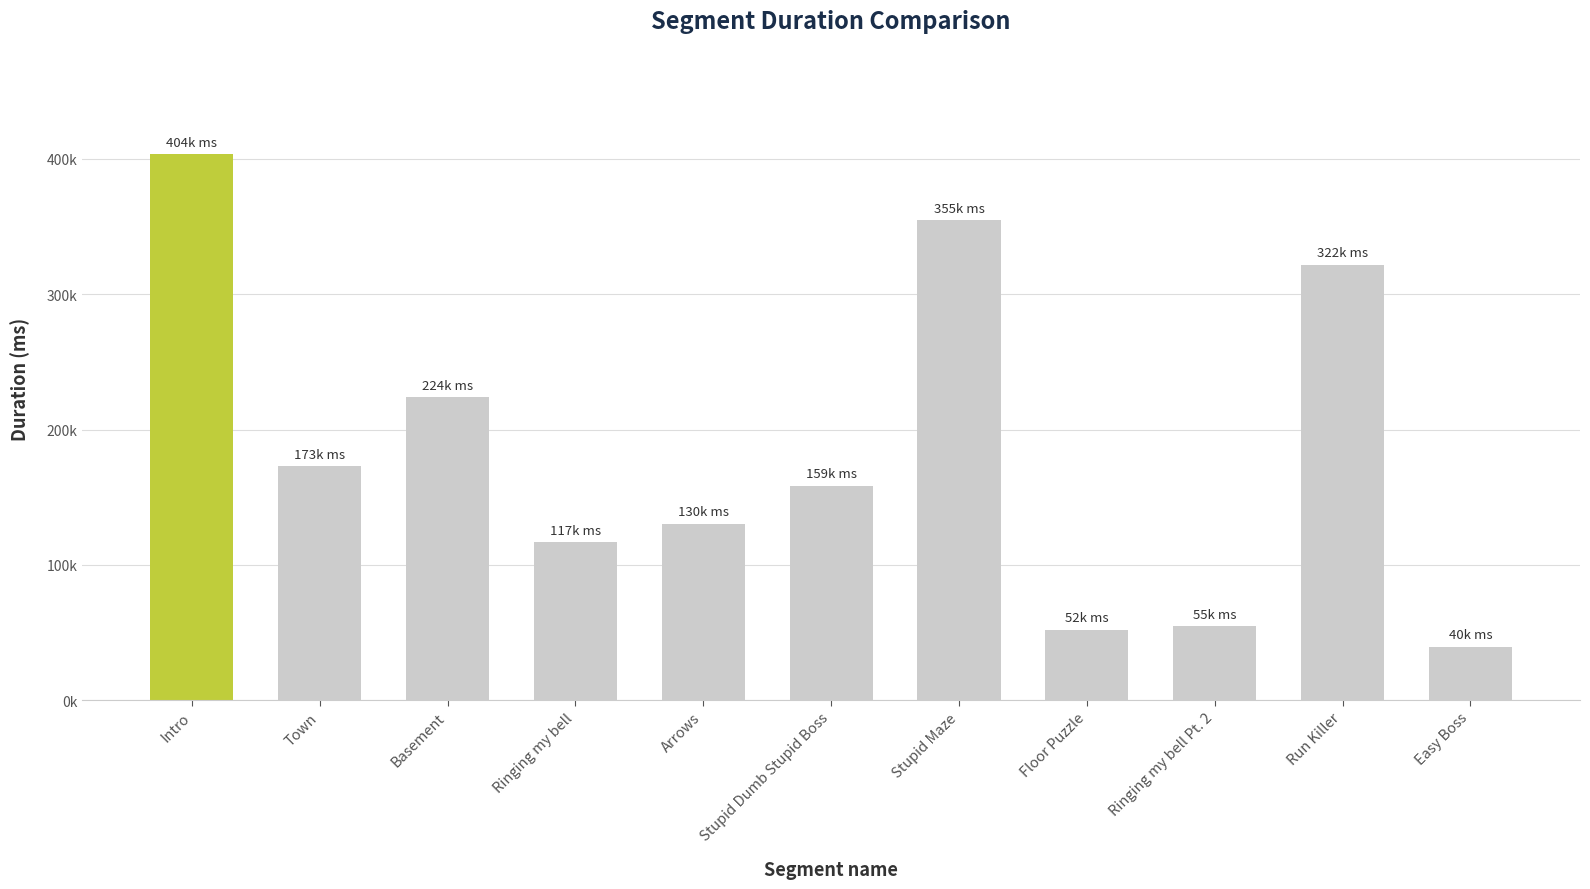

What is the label of the 2nd bar from the right?

Run Killer